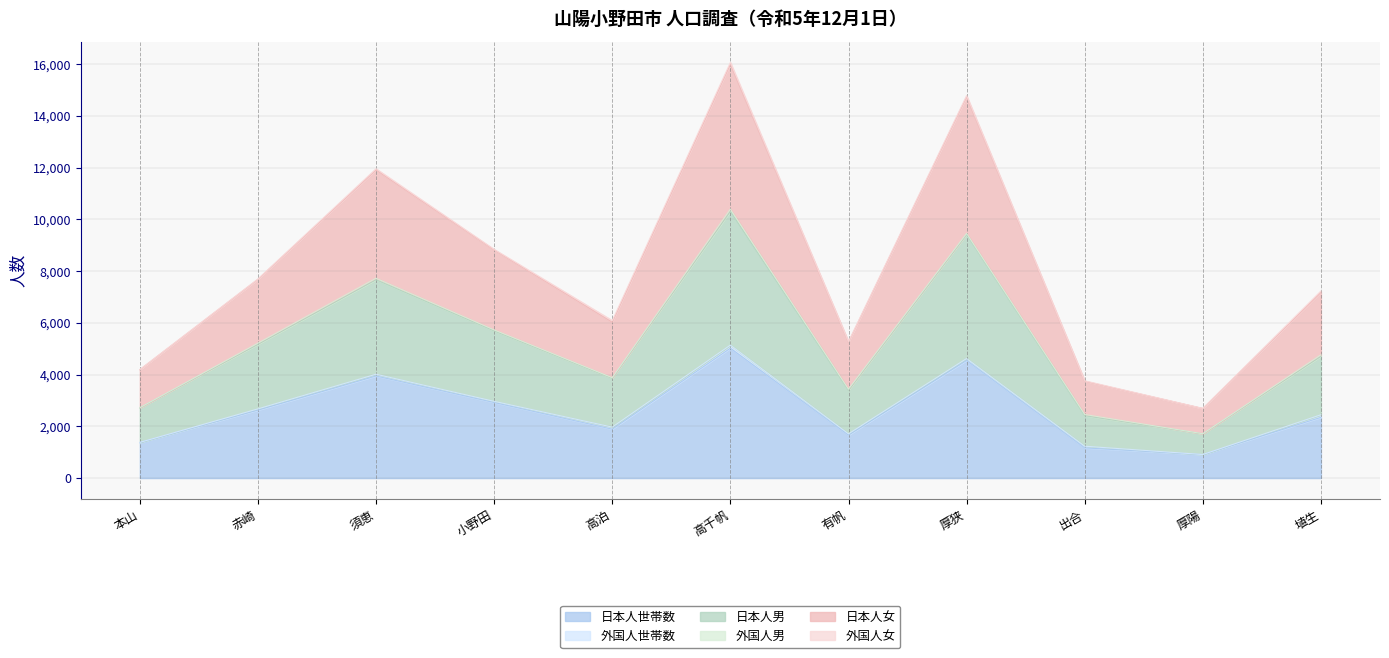

True or false: 日本人男 and 日本人女 cross at least once.

False